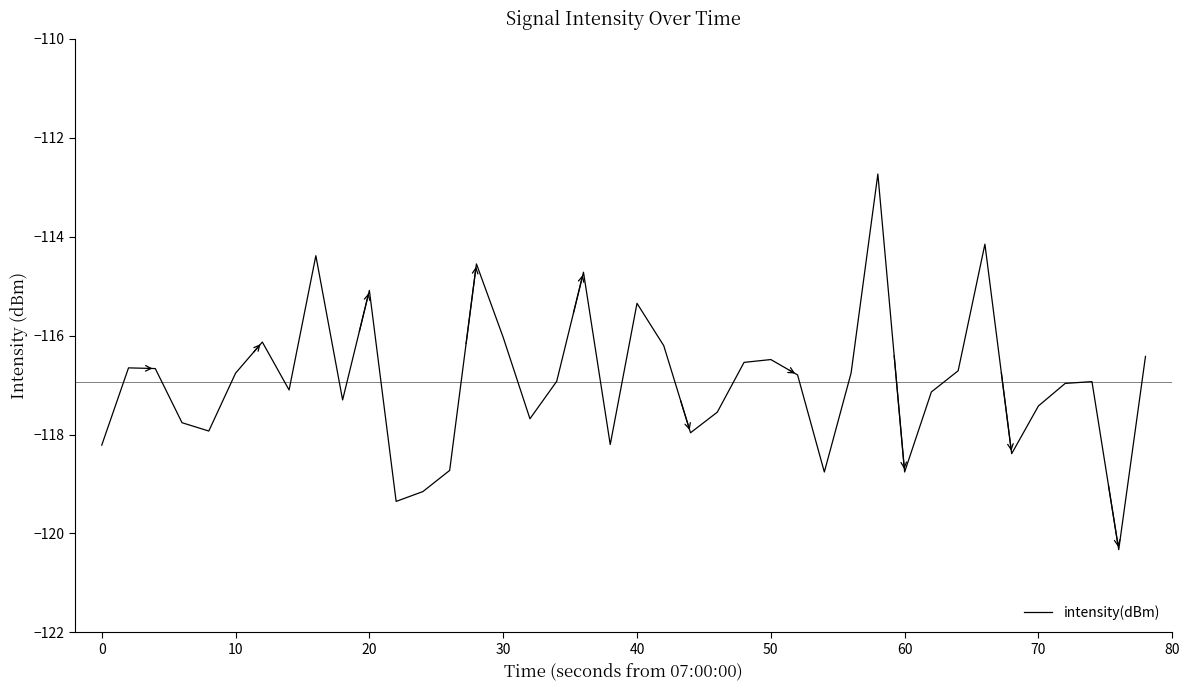

What is the difference between the maximum and minimum values?

7.6